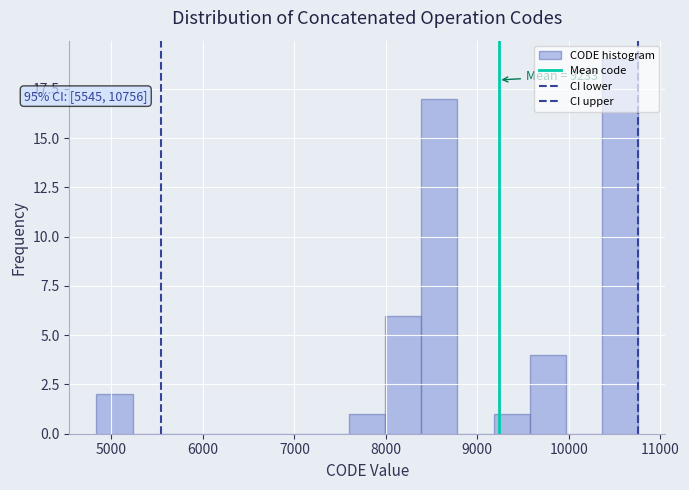

Read against the x-axis, roughly where is the centre of the tallest bar?

10600